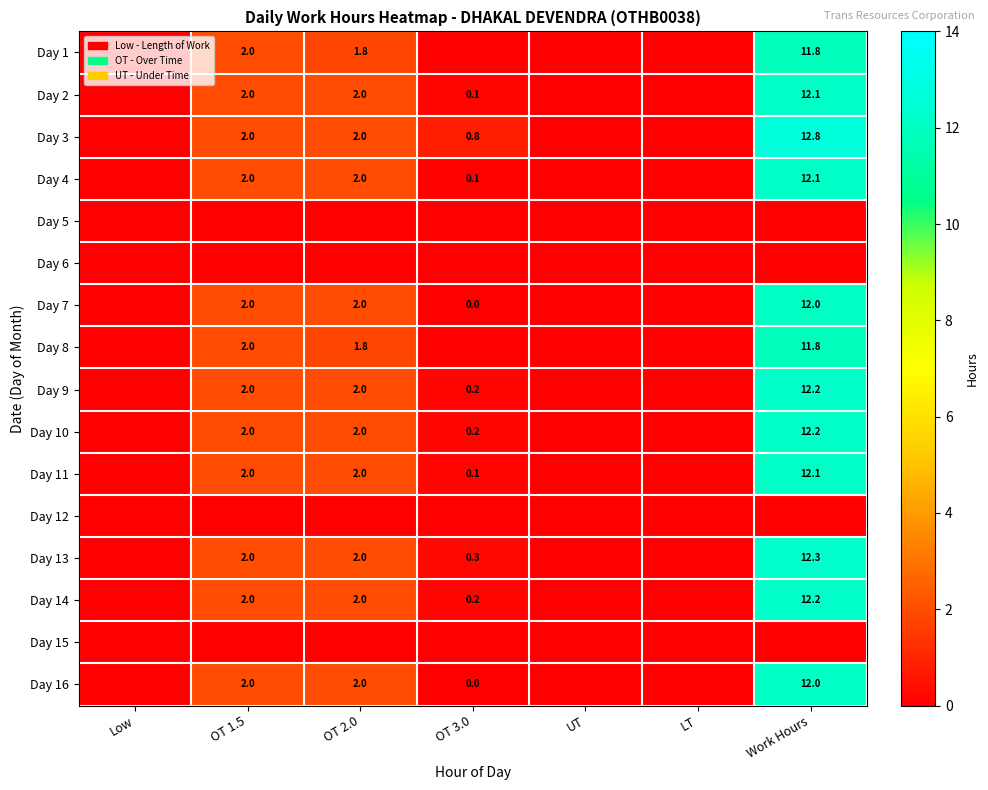

Between OT 3.0 and OT 1.5, which is larger?

OT 1.5